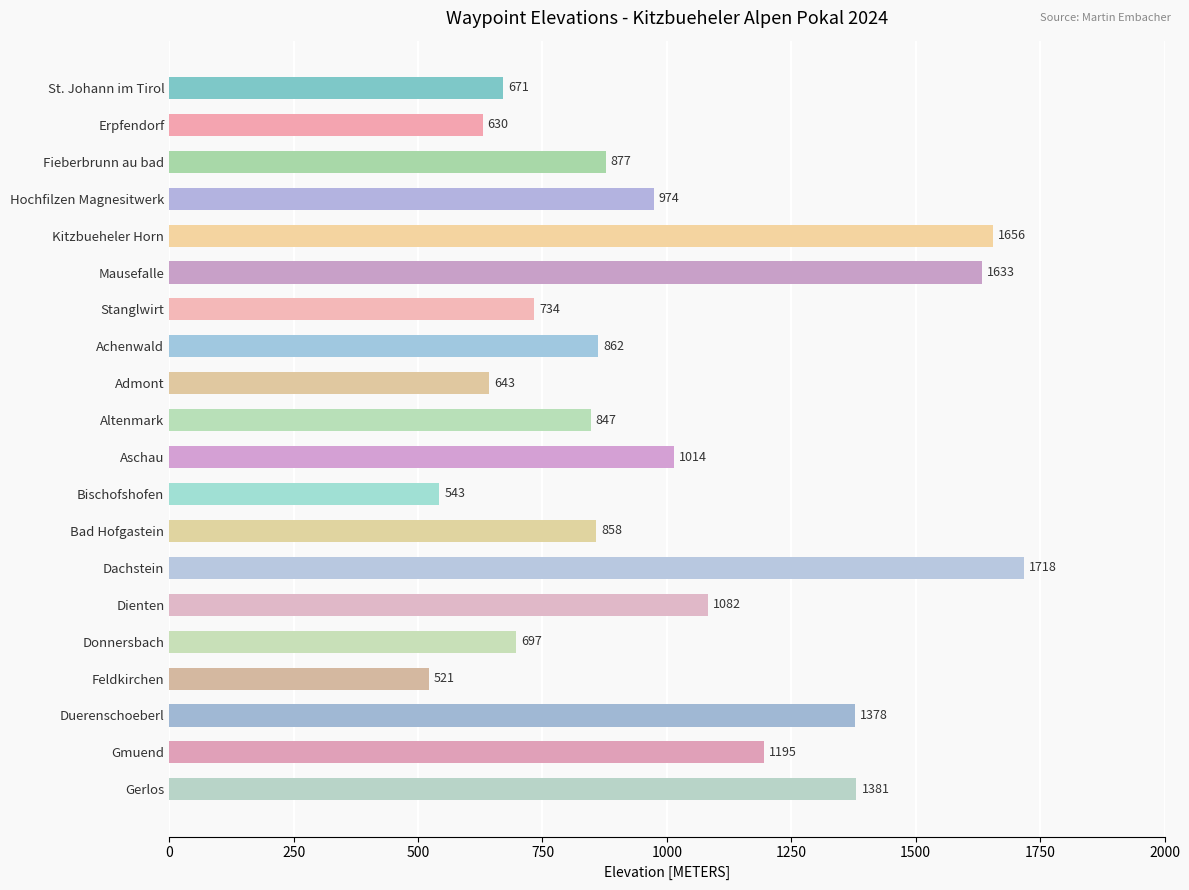

Rank the categories by value from lowest to highest.

Feldkirchen, Bischofshofen, Erpfendorf, Admont, St. Johann im Tirol, Donnersbach, Stanglwirt, Altenmark, Bad Hofgastein, Achenwald, Fieberbrunn au bad, Hochfilzen Magnesitwerk, Aschau, Dienten, Gmuend, Duerenschoeberl, Gerlos, Mausefalle, Kitzbueheler Horn, Dachstein